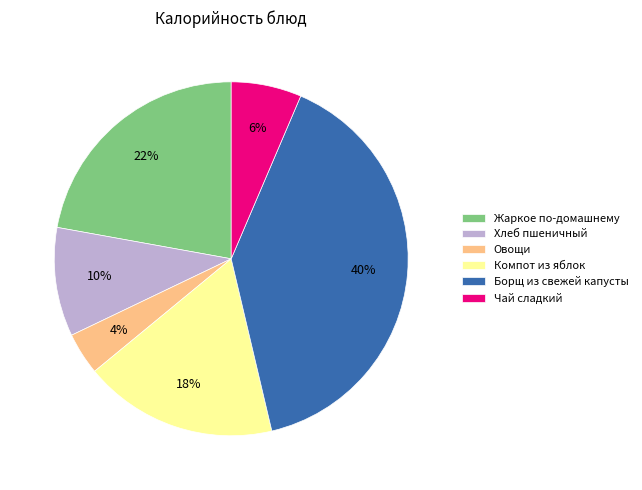

Is it true that Компот из яблок is 18% of the pie?

True